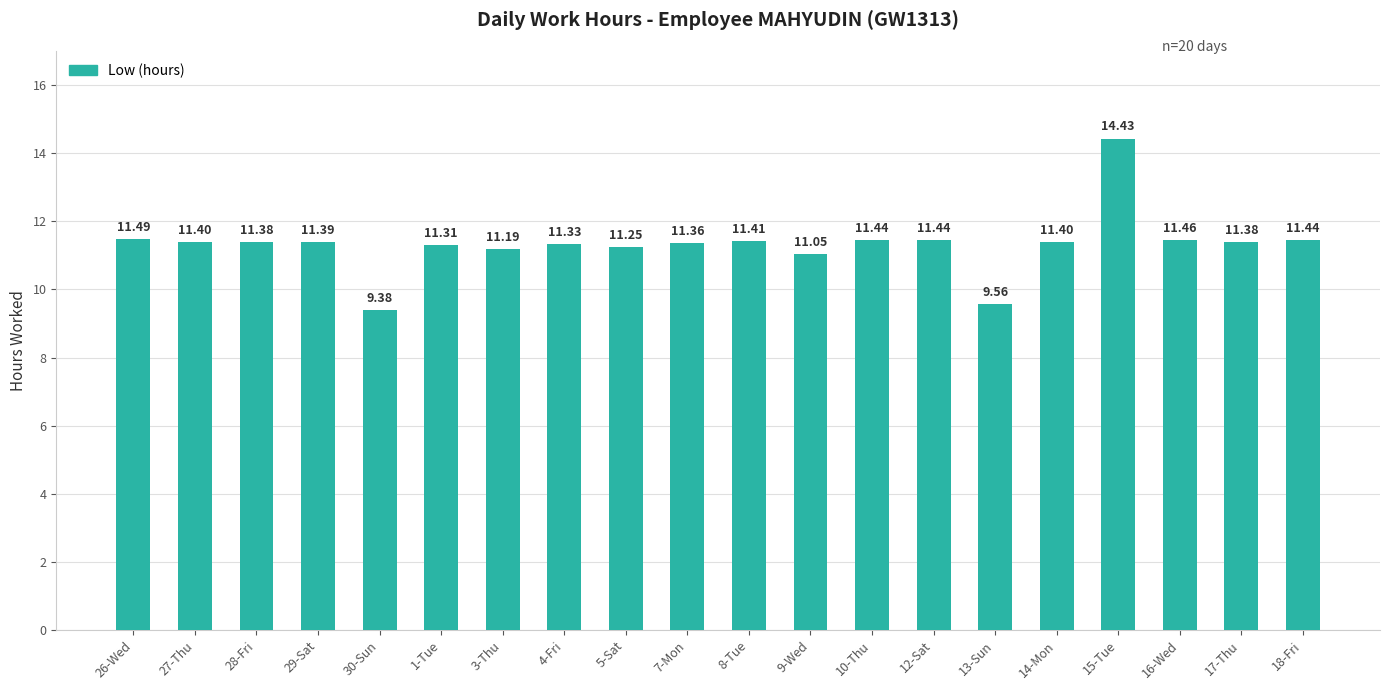

Which has a higher value, 5-Sat or 9-Wed?

5-Sat